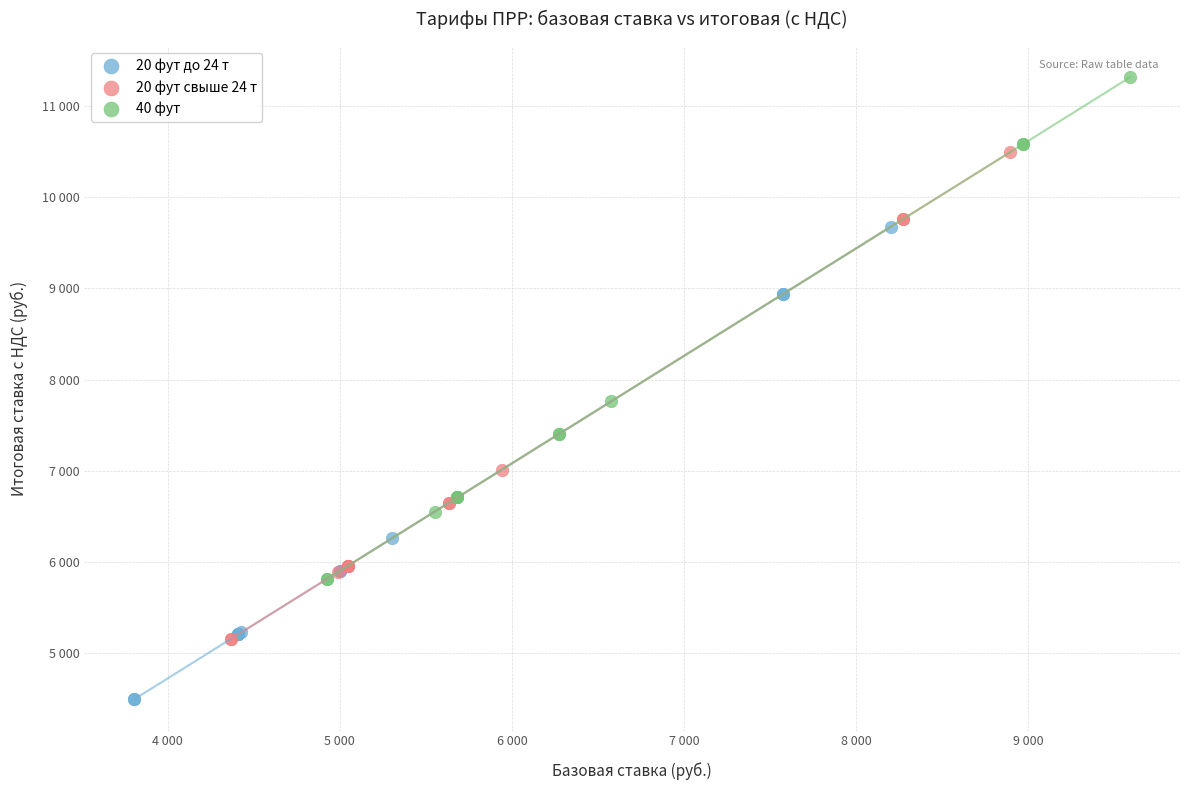

What are all the series names shown in the legend?

20 фут до 24 т, 20 фут свыше 24 т, 40 фут